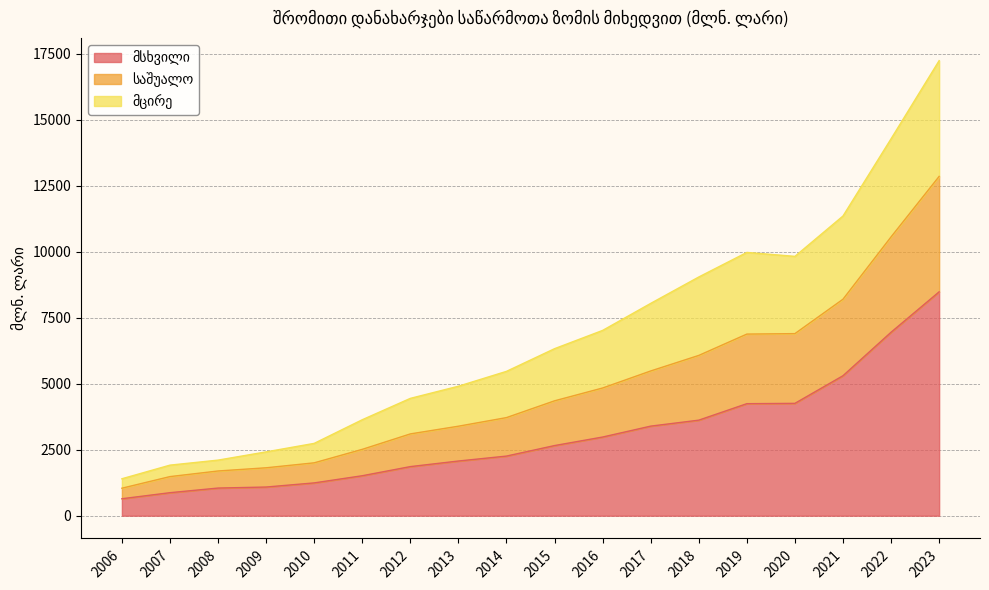

Where is მსხვილი nearest to the value 4563?

2020